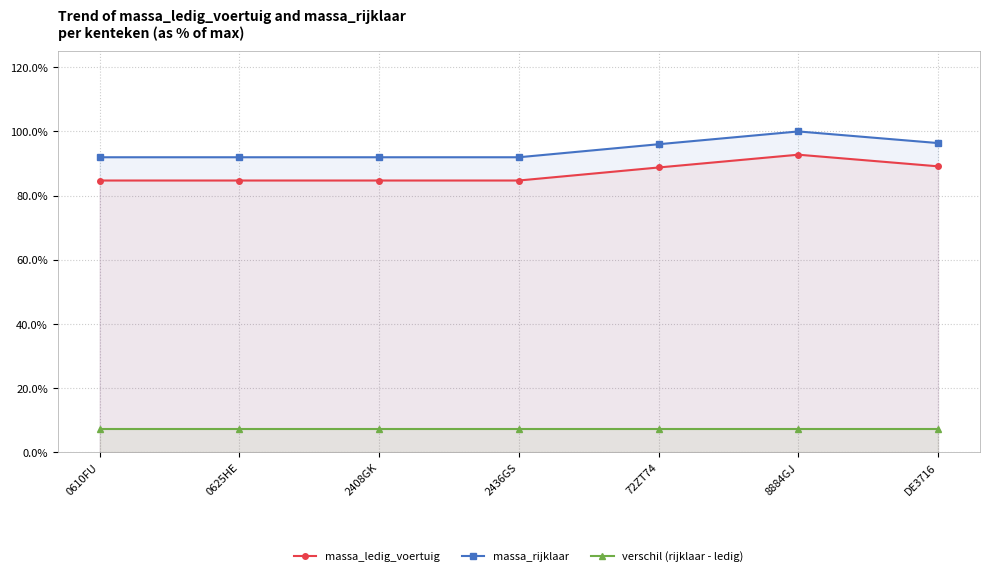

Reading left to right, transcribe all the data shown in this chart.

massa_ledig_voertuig: 0610FU=84.7	0625HE=84.7	2408GK=84.7	2436GS=84.7	72ZT74=88.8	8884GJ=92.8	DE3716=89.1
massa_rijklaar: 0610FU=92.0	0625HE=92.0	2408GK=92.0	2436GS=92.0	72ZT74=96.0	8884GJ=100.0	DE3716=96.4
verschil (rijklaar - ledig): 0610FU=7.2	0625HE=7.2	2408GK=7.2	2436GS=7.2	72ZT74=7.2	8884GJ=7.2	DE3716=7.2